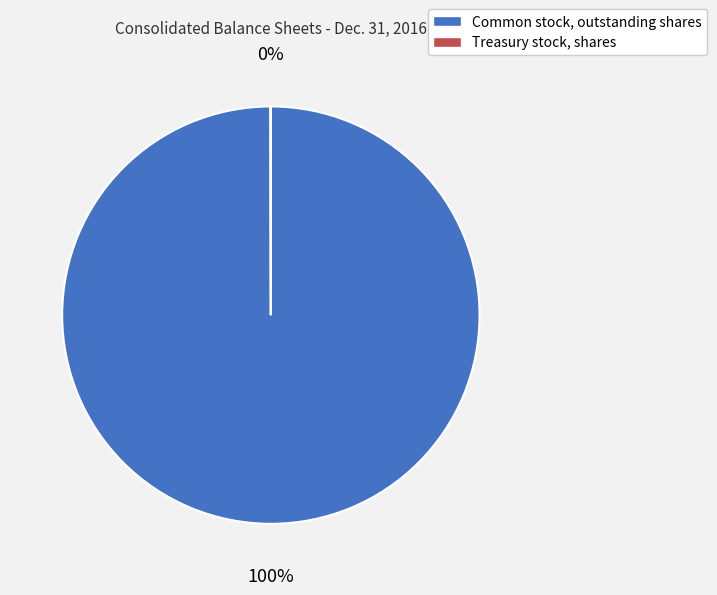

What is the largest slice in the pie chart?

Common stock, outstanding shares